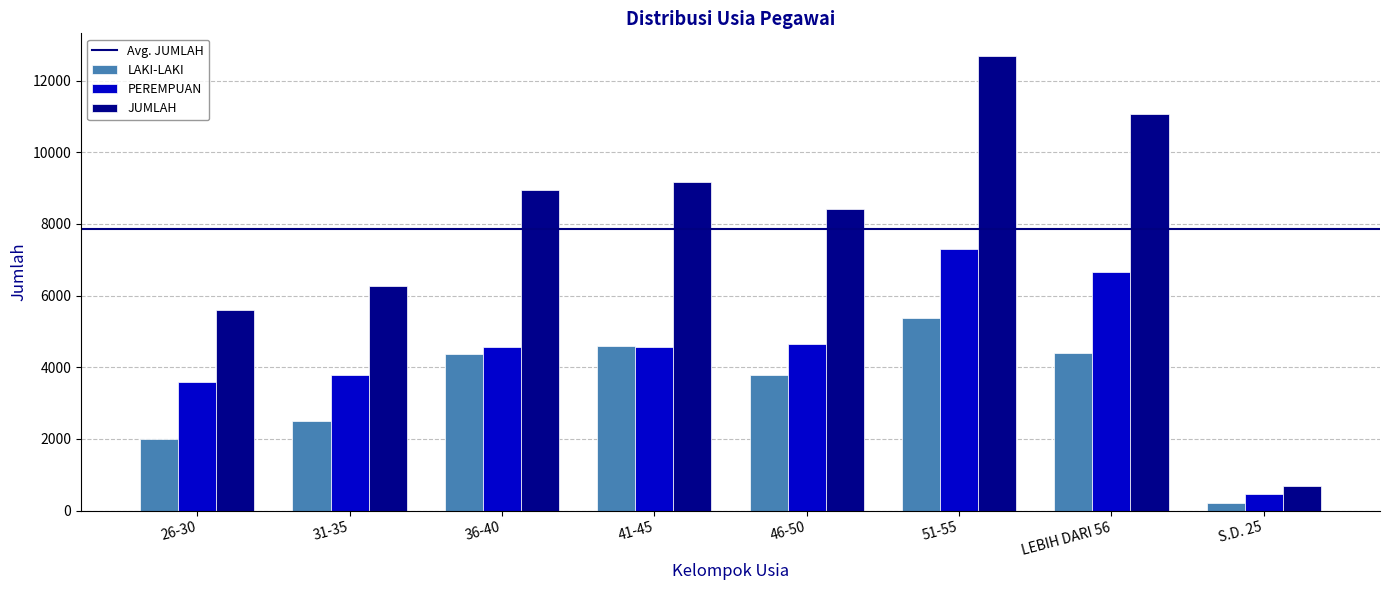

What is the total value across all series at 31-35?

12554